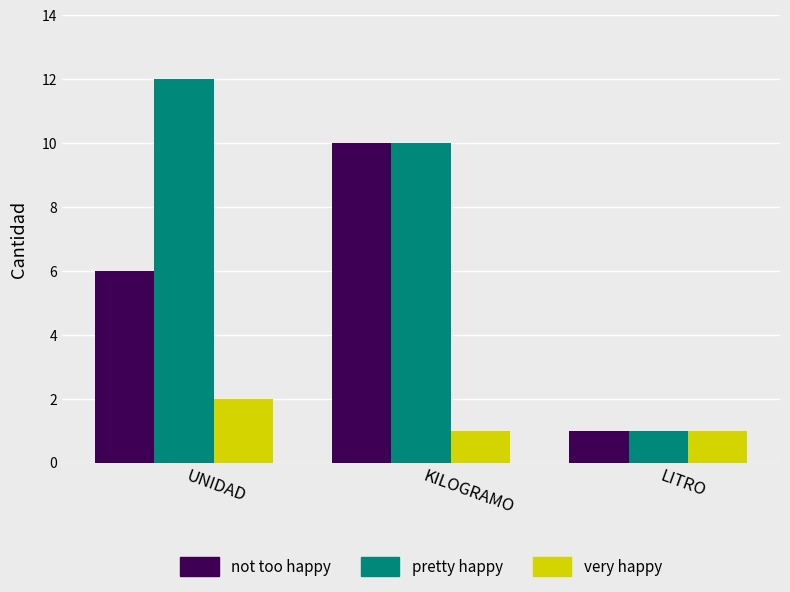

What is the maximum value for not too happy?

10